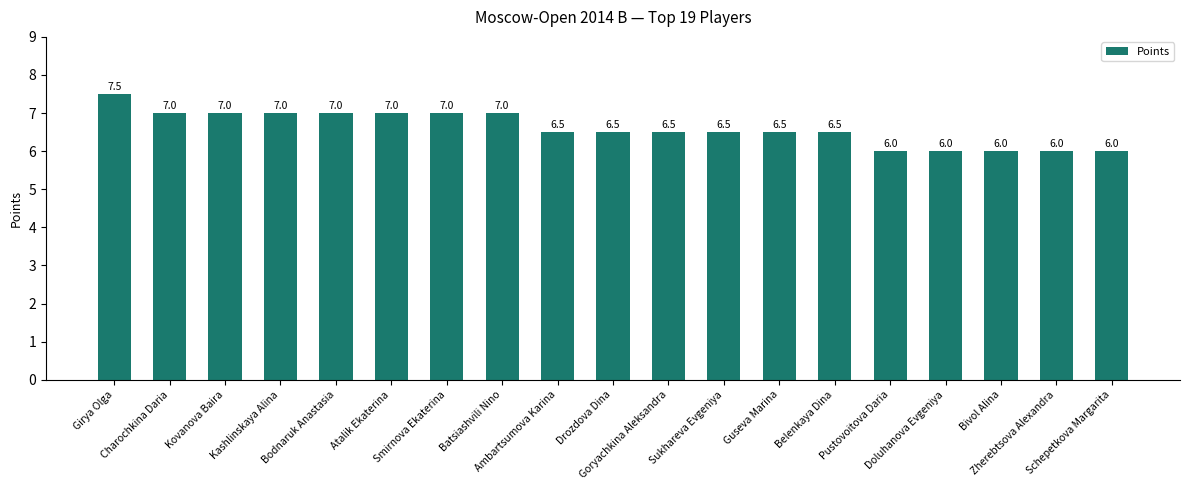

What is the average value?

6.6